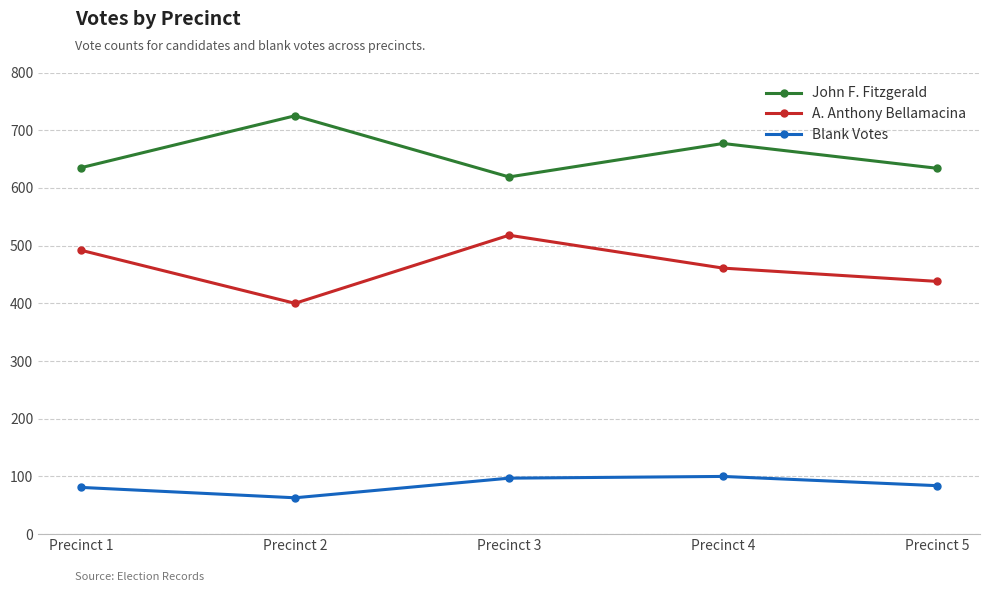

Read the A. Anthony Bellamacina value at Precinct 3.

518